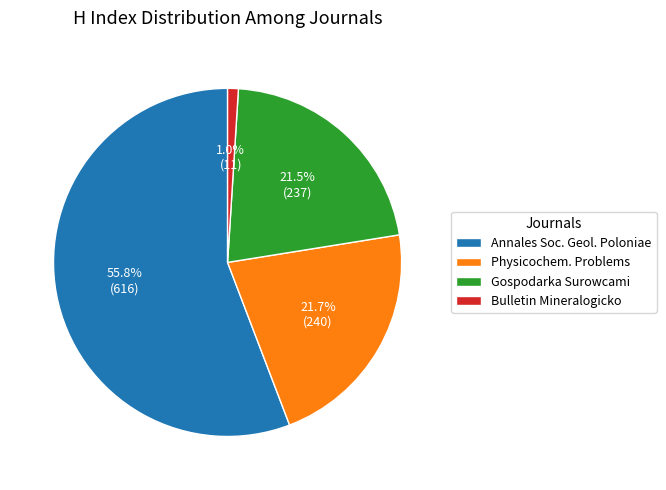

Approximately how many times larger is the value at Annales Soc. Geol. Poloniae compared to Physicochem. Problems?

2.6